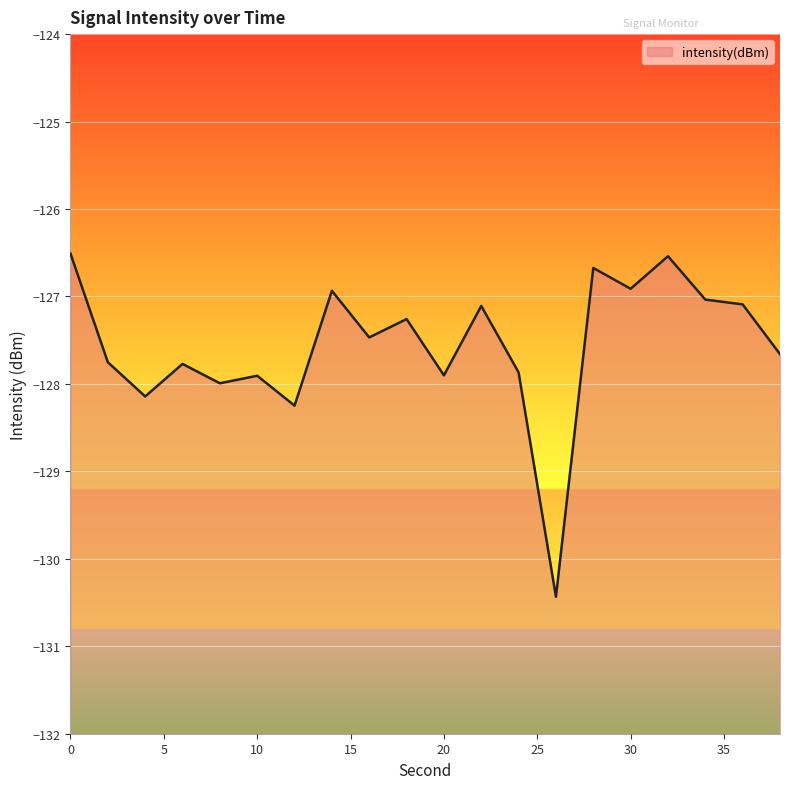

List the labels in order of value, largest first.

0, 32, 28, 30, 14, 34, 36, 22, 18, 16, 38, 2, 6, 24, 20, 10, 8, 4, 12, 26